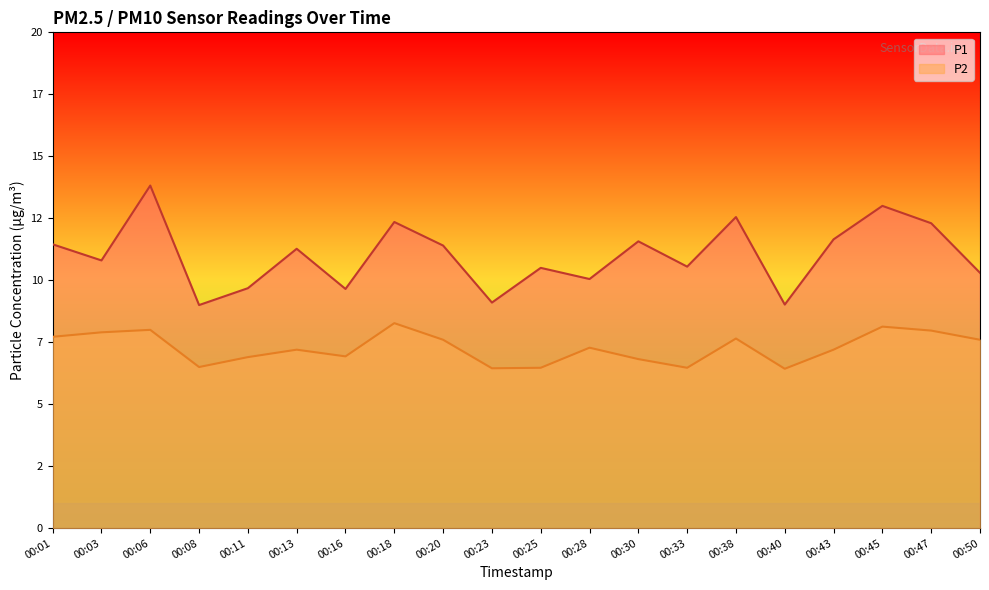

Which series has the widest spread of values?

P1